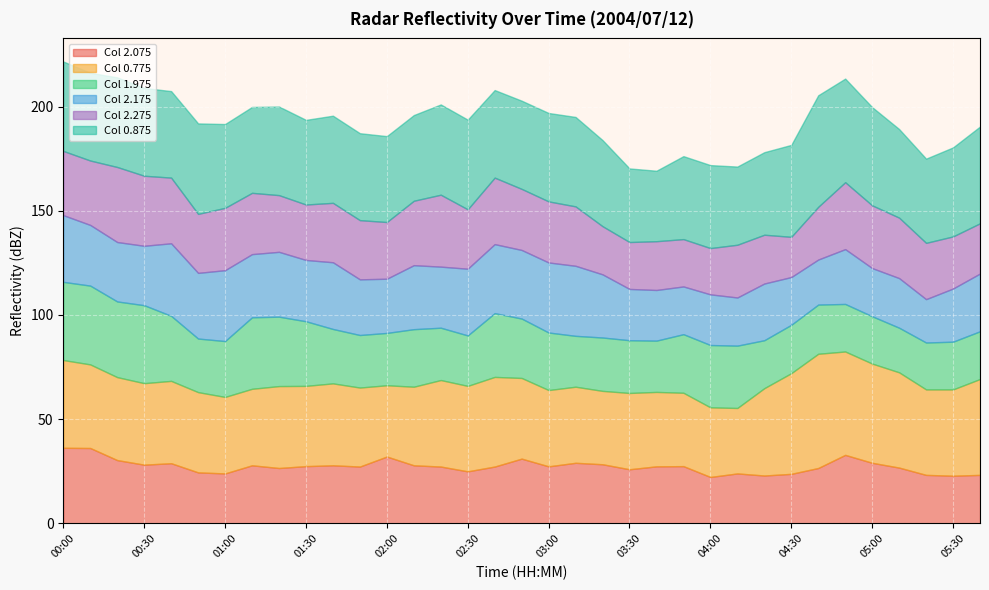

True or false: 0.775 and 2.175 cross at least once.

False